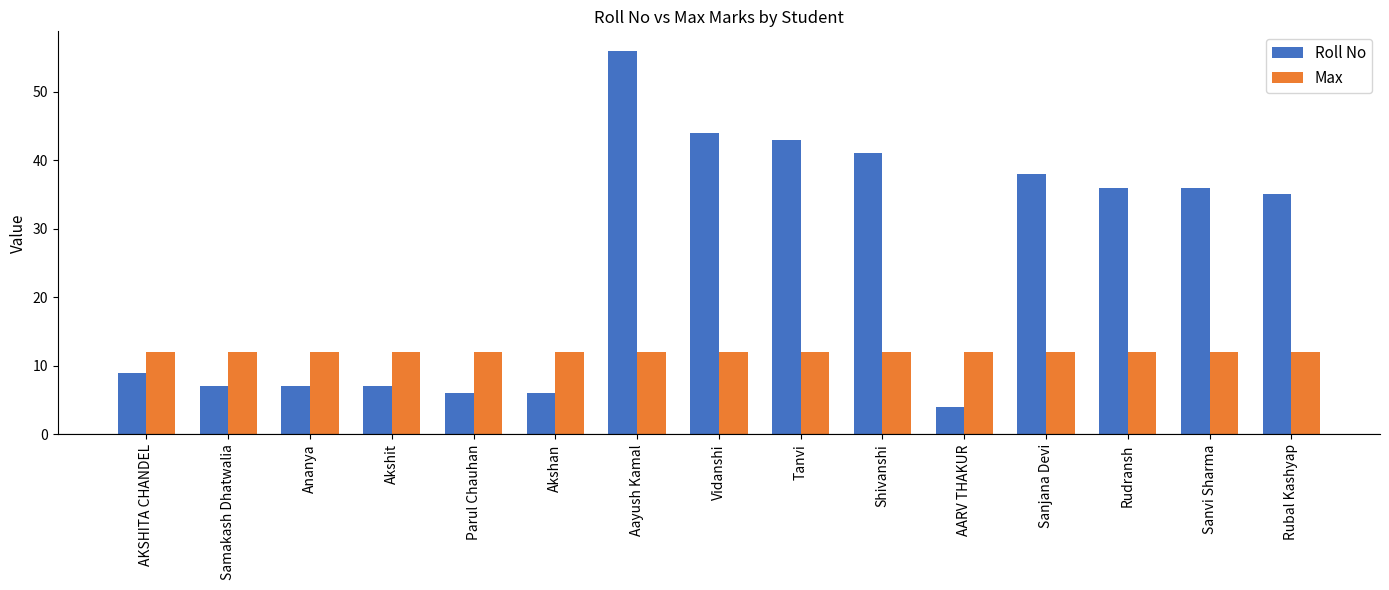

Rank the series by their average value, from highest to lowest.

Roll No, Max